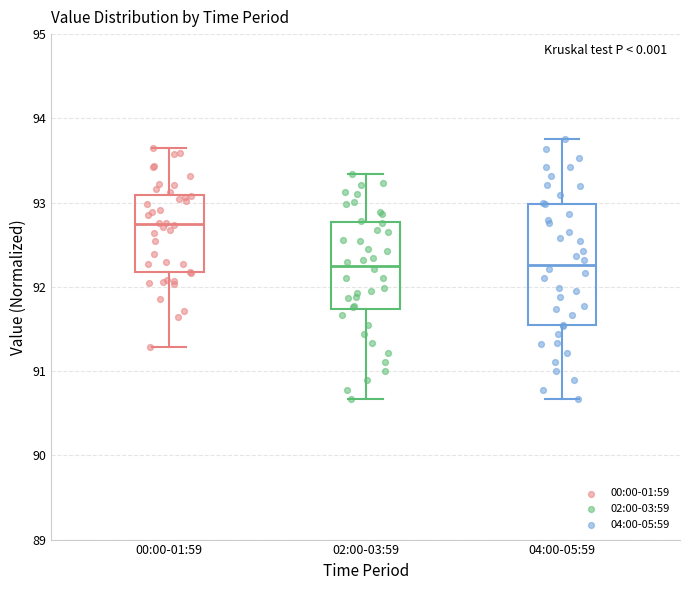

Where does the upper whisker of the box for 00:00-01:59 end on the y-axis? The values are not printed on the chart, so give them approximately, as read against the axis.

93.7